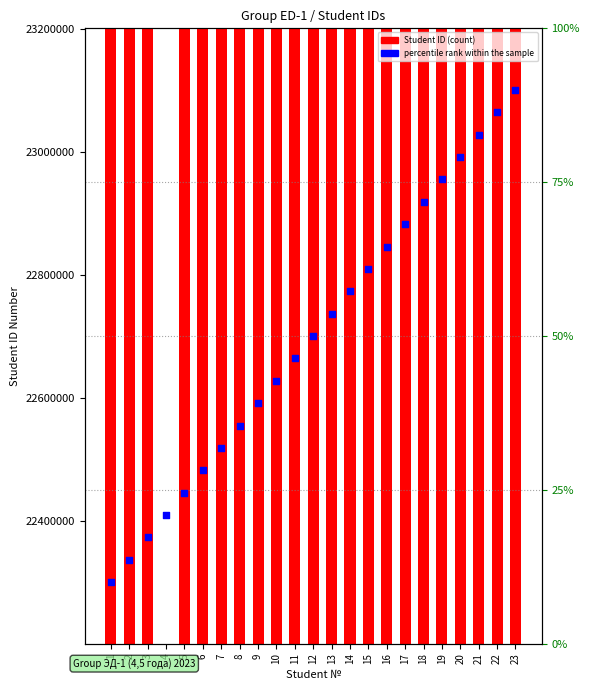

Is the value of Student ID at 16 greater than the value of percentile rank within the sample at 7?

Yes